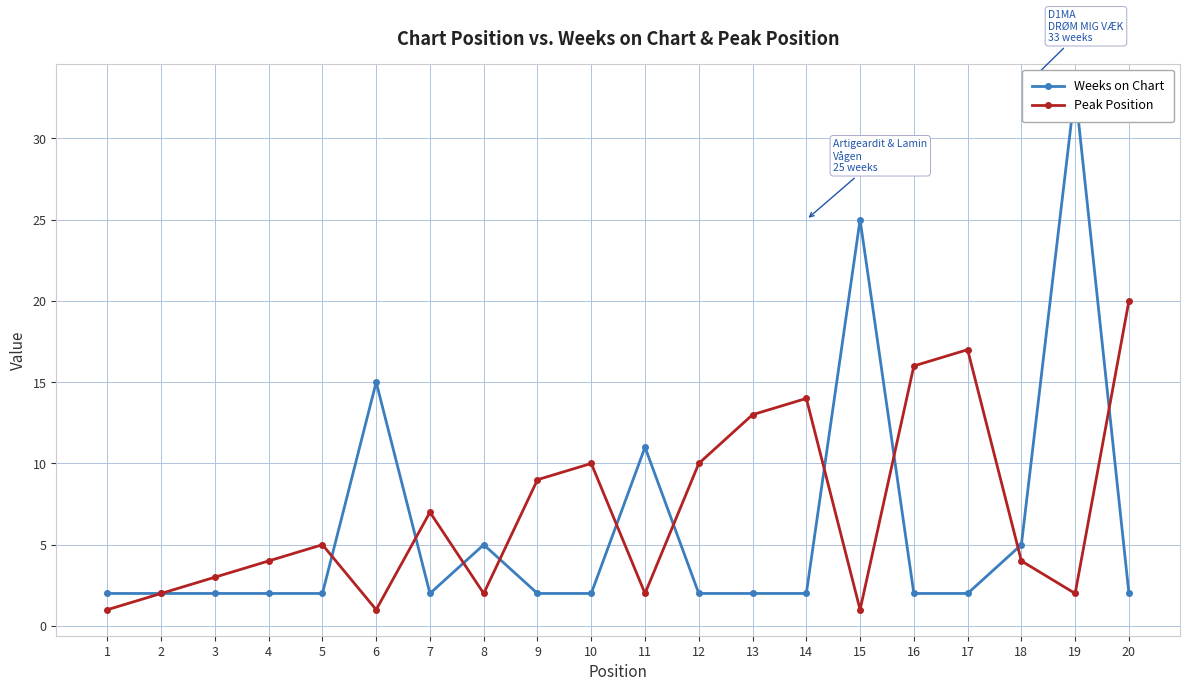

Which series changed the most between 9 and 16?

Peak Position